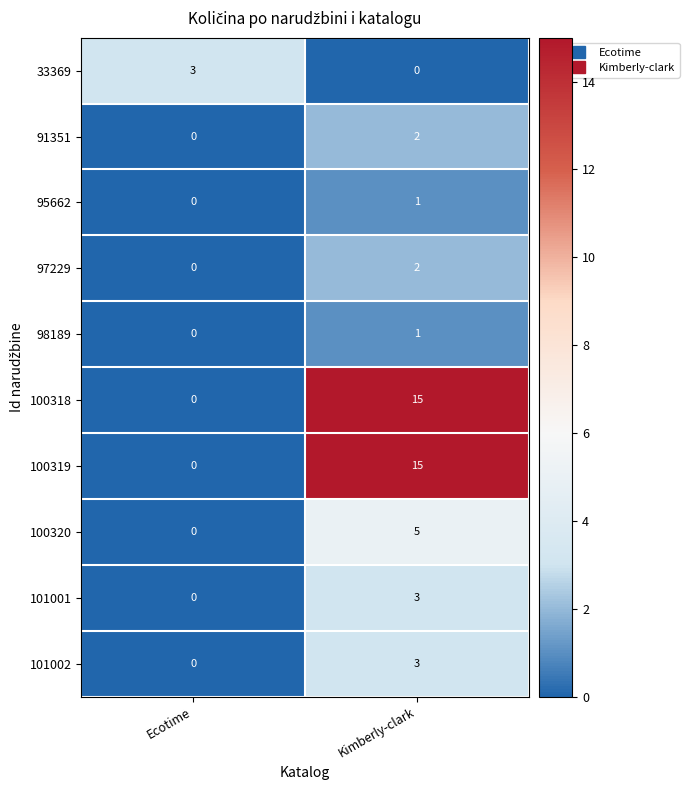

Reading left to right, list all the values displayed in this chart.

33369: Ecotime=3	Kimberly-clark=0
91351: Ecotime=0	Kimberly-clark=2
95662: Ecotime=0	Kimberly-clark=1
97229: Ecotime=0	Kimberly-clark=2
98189: Ecotime=0	Kimberly-clark=1
100318: Ecotime=0	Kimberly-clark=15
100319: Ecotime=0	Kimberly-clark=15
100320: Ecotime=0	Kimberly-clark=5
101001: Ecotime=0	Kimberly-clark=3
101002: Ecotime=0	Kimberly-clark=3